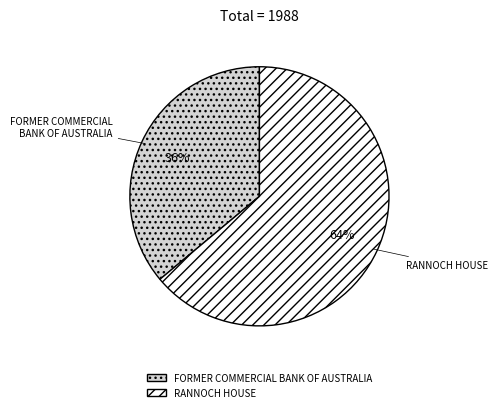

What is the majority slice?

RANNOCH HOUSE